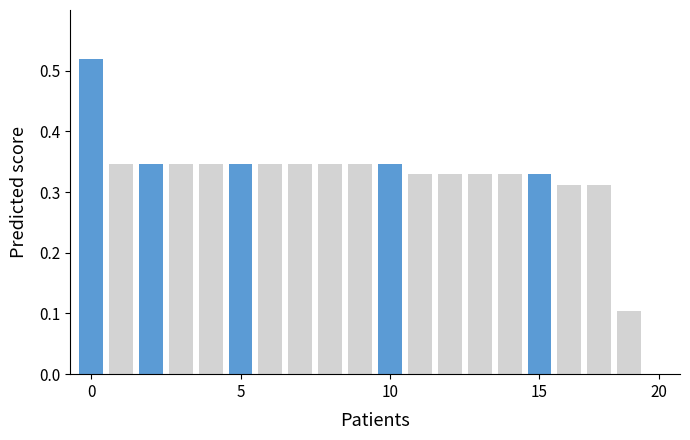

What is the sum of all values?

6.4